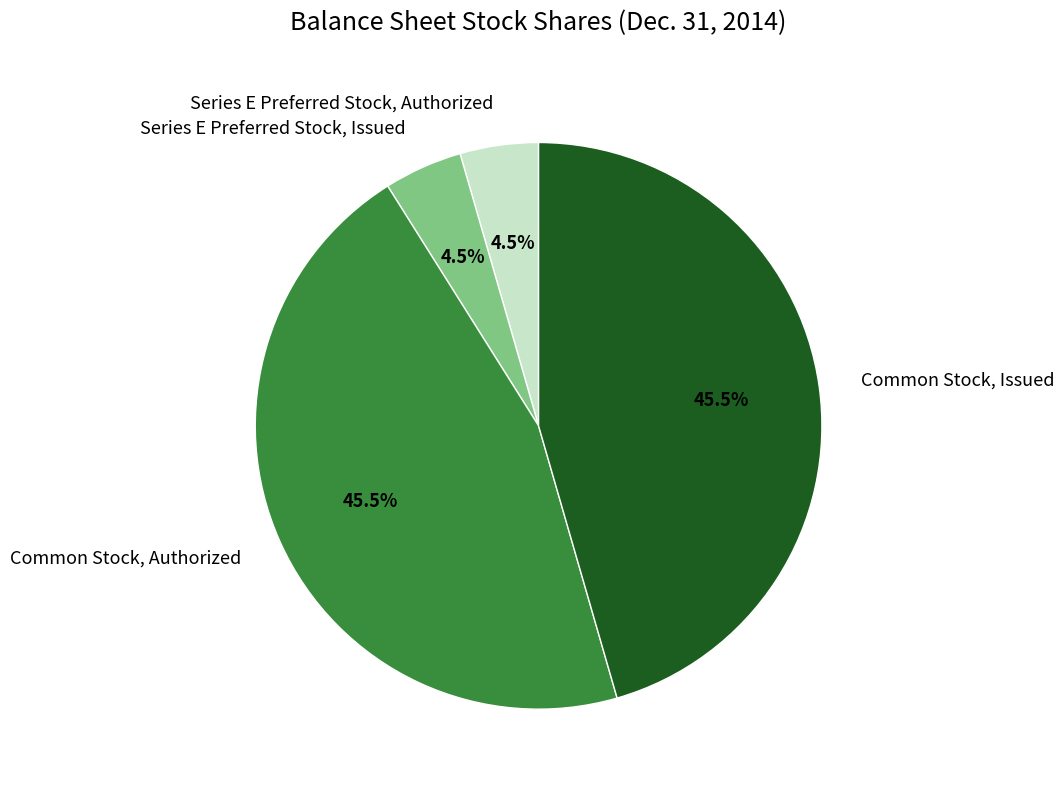

Between Common Stock, Issued and Series E Preferred Stock, Issued, which is larger?

Common Stock, Issued